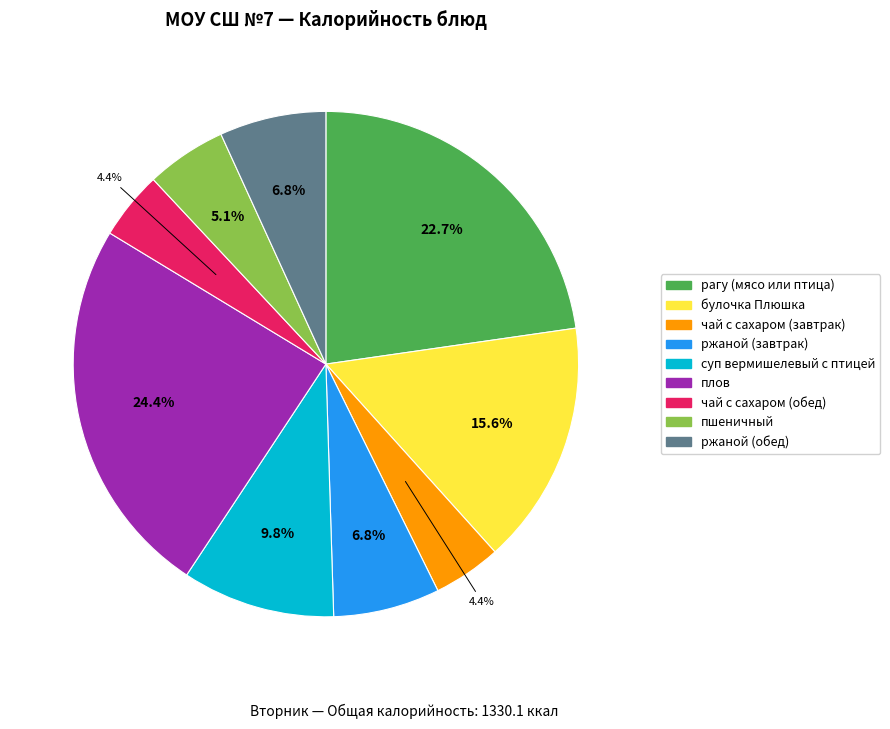

How much of the chart is everything except суп вермишелевый с птицей?

90.2%